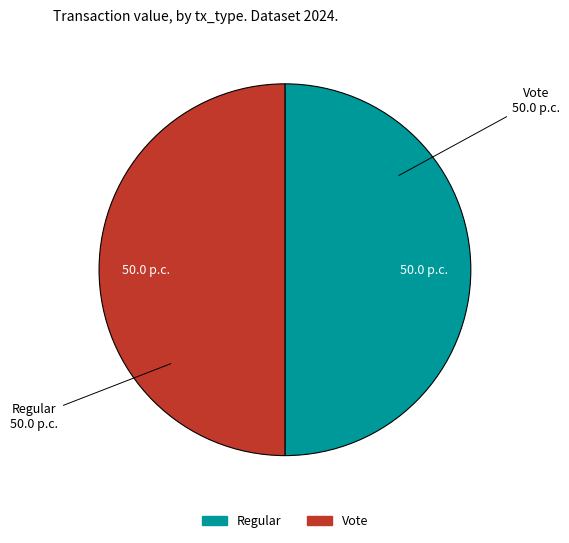

True or false: Vote accounts for 87% of the total.

False